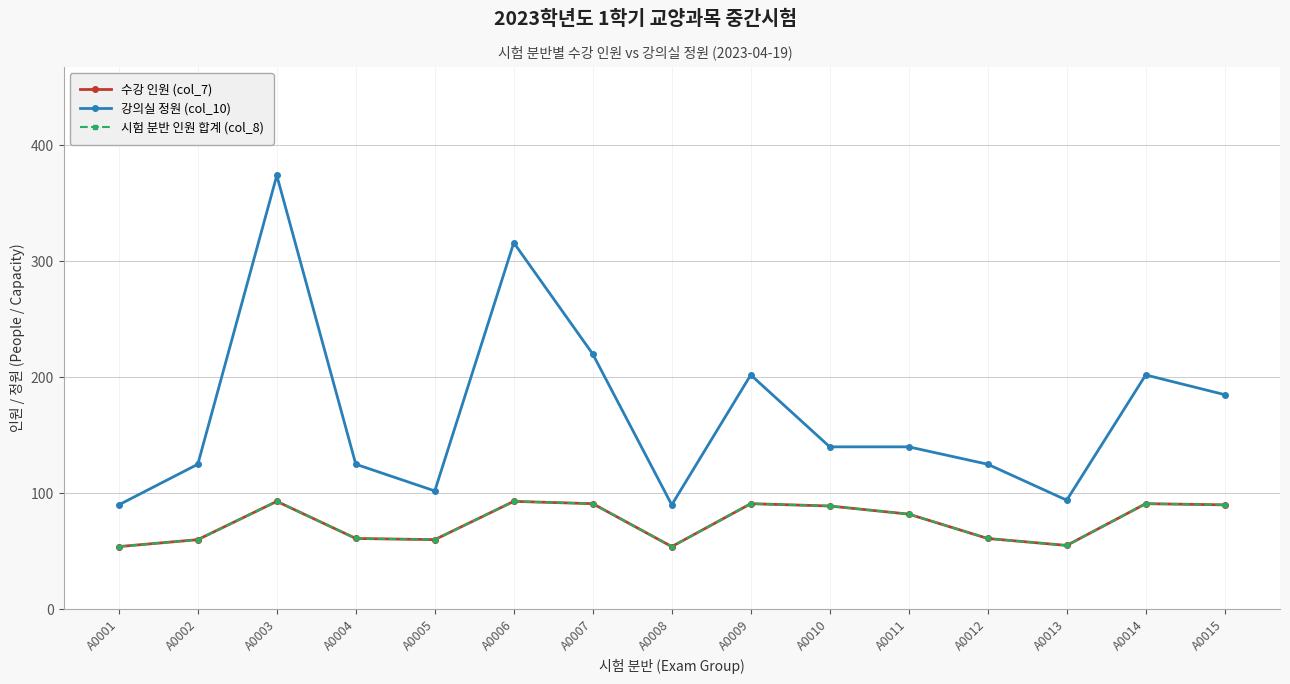

Which series has the largest total across all categories?

강의실 정원 (col_10)